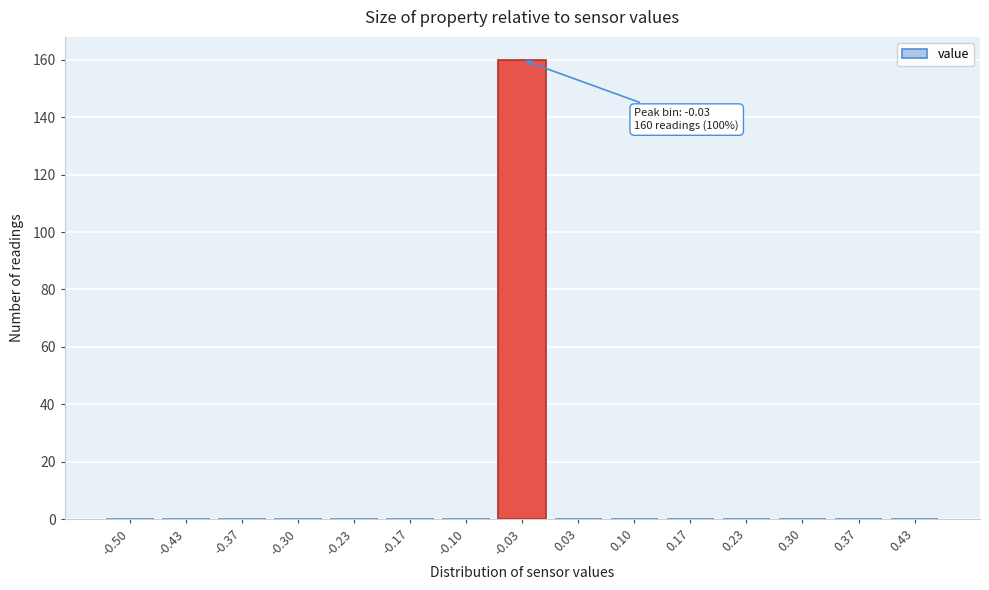

Reading left to right, list all the values displayed in this chart.

-0.50=0	-0.43=0	-0.37=0	-0.30=0	-0.23=0	-0.17=0	-0.10=0	-0.03=160	0.03=0	0.10=0	0.17=0	0.23=0	0.30=0	0.37=0	0.43=0